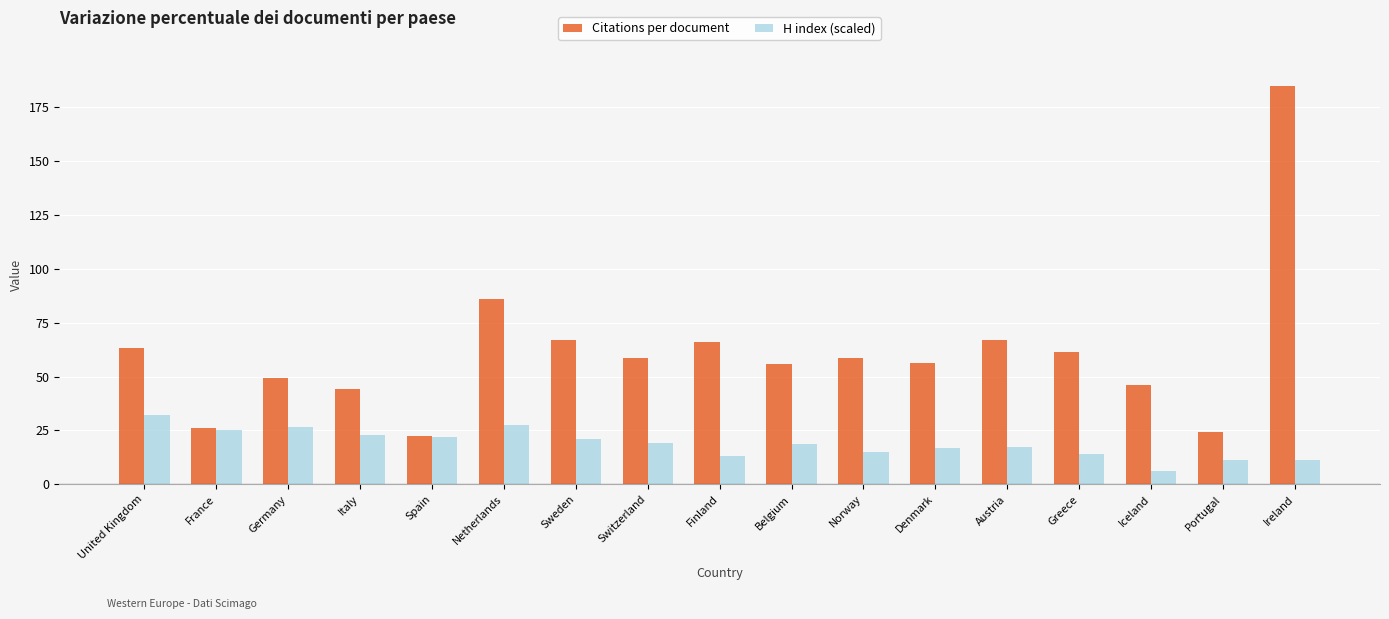

List the series in order of their overall mean, highest first.

Citations per document, H index (scaled)